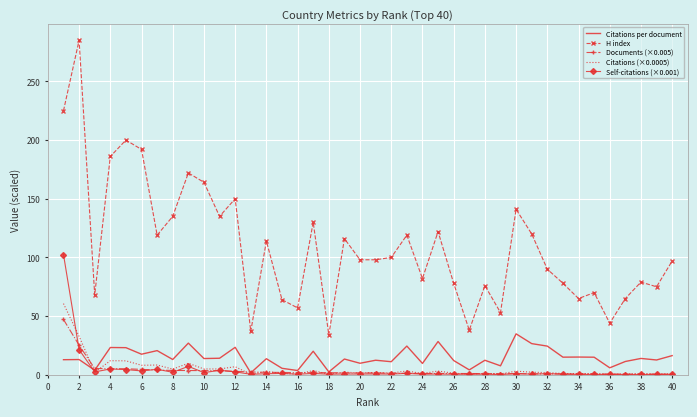

At how many categories does at least one series exceed 55?

35